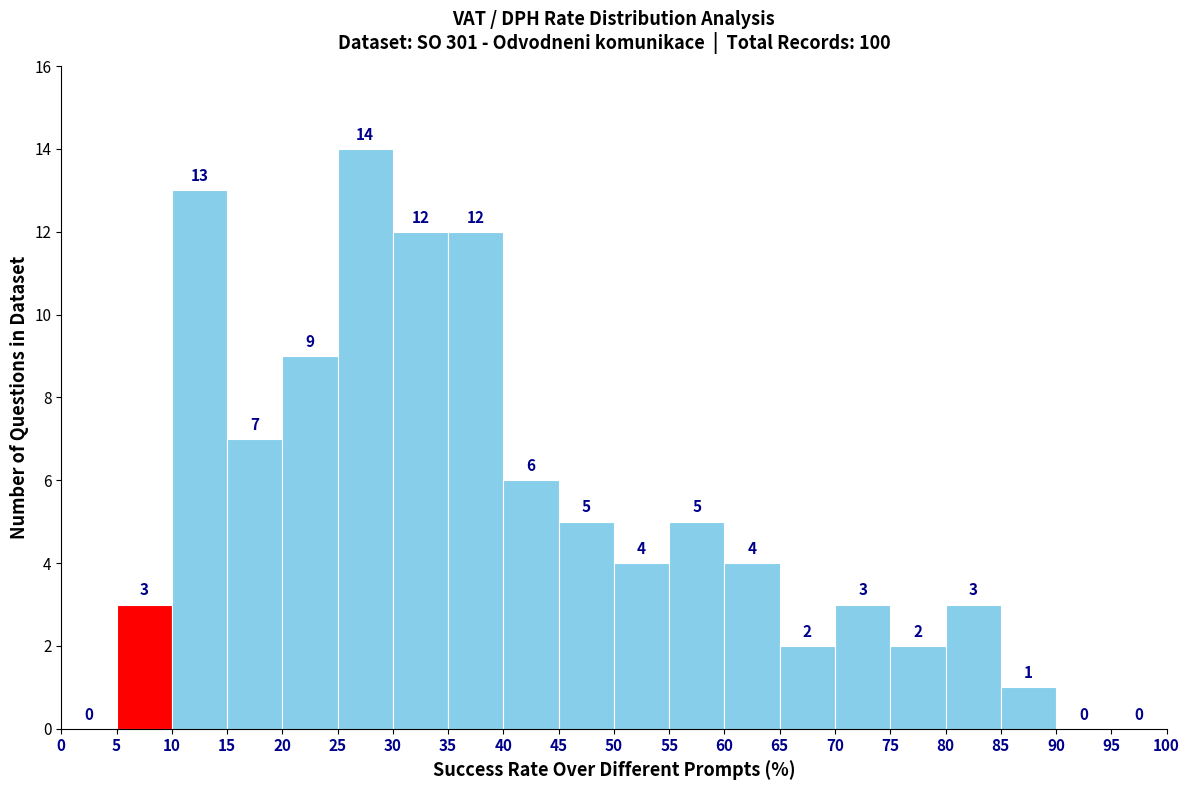

How tall is the bar that spans 65 to 70 on the x-axis?

2